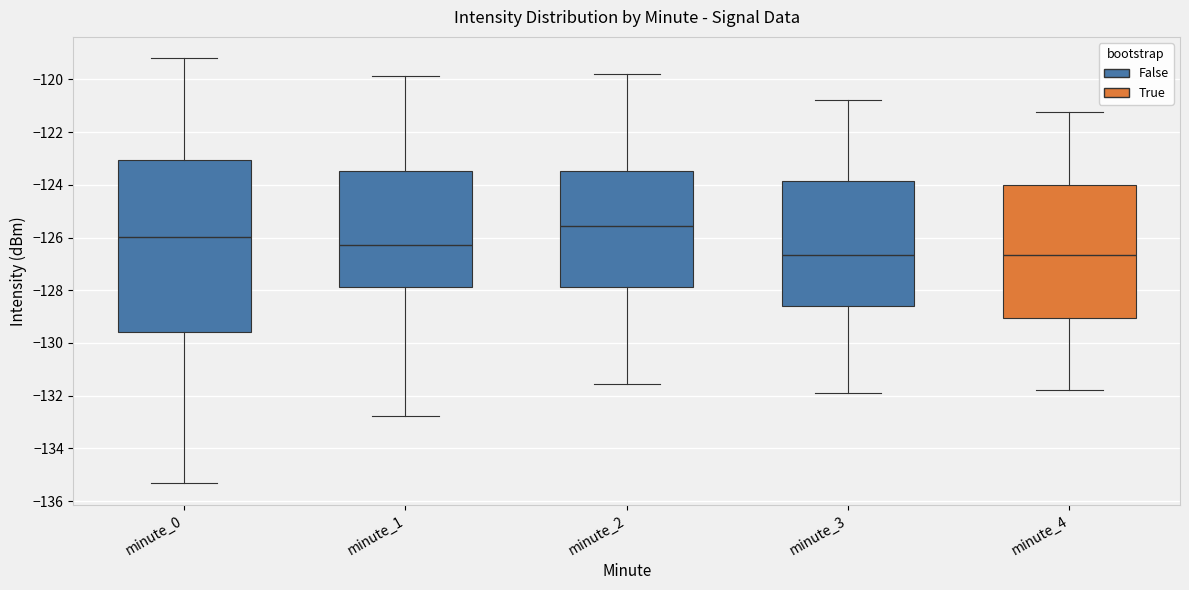

Which box is the tallest, from its lower edge to its upper edge?

minute_0